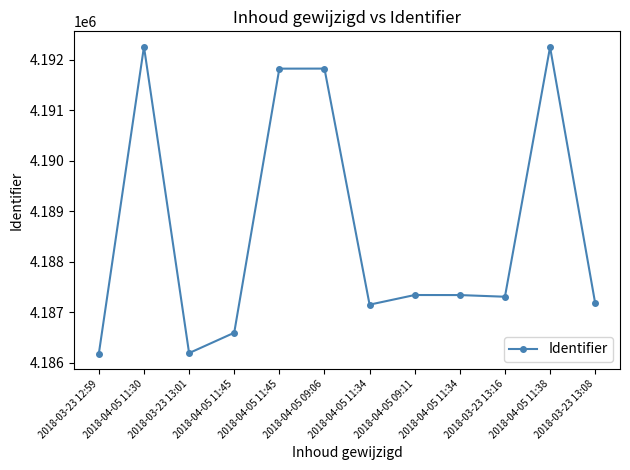

What is the difference between the values at 2018-04-05 11:45 and 2018-04-05 09:06?

1